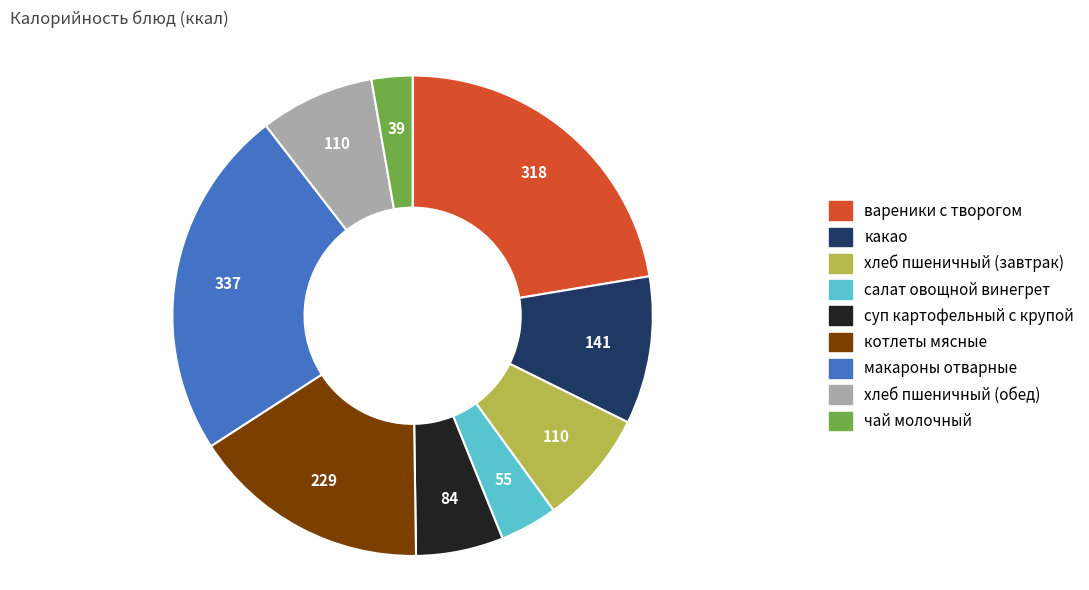

The вареники с творогом slice represents 12% of the pie. True or false?

False